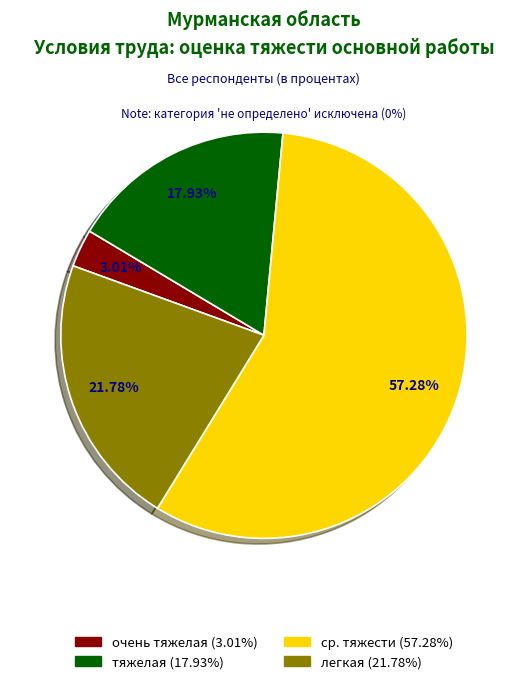

Is there any slice that represents more than half of the pie?

Yes